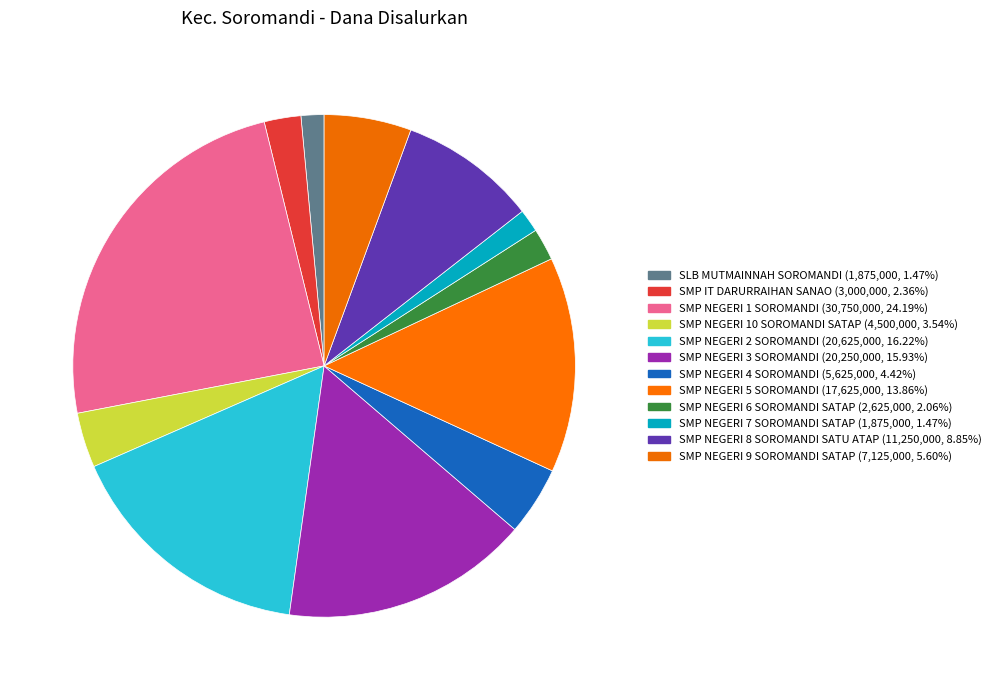

How many segments does this pie chart have?

12